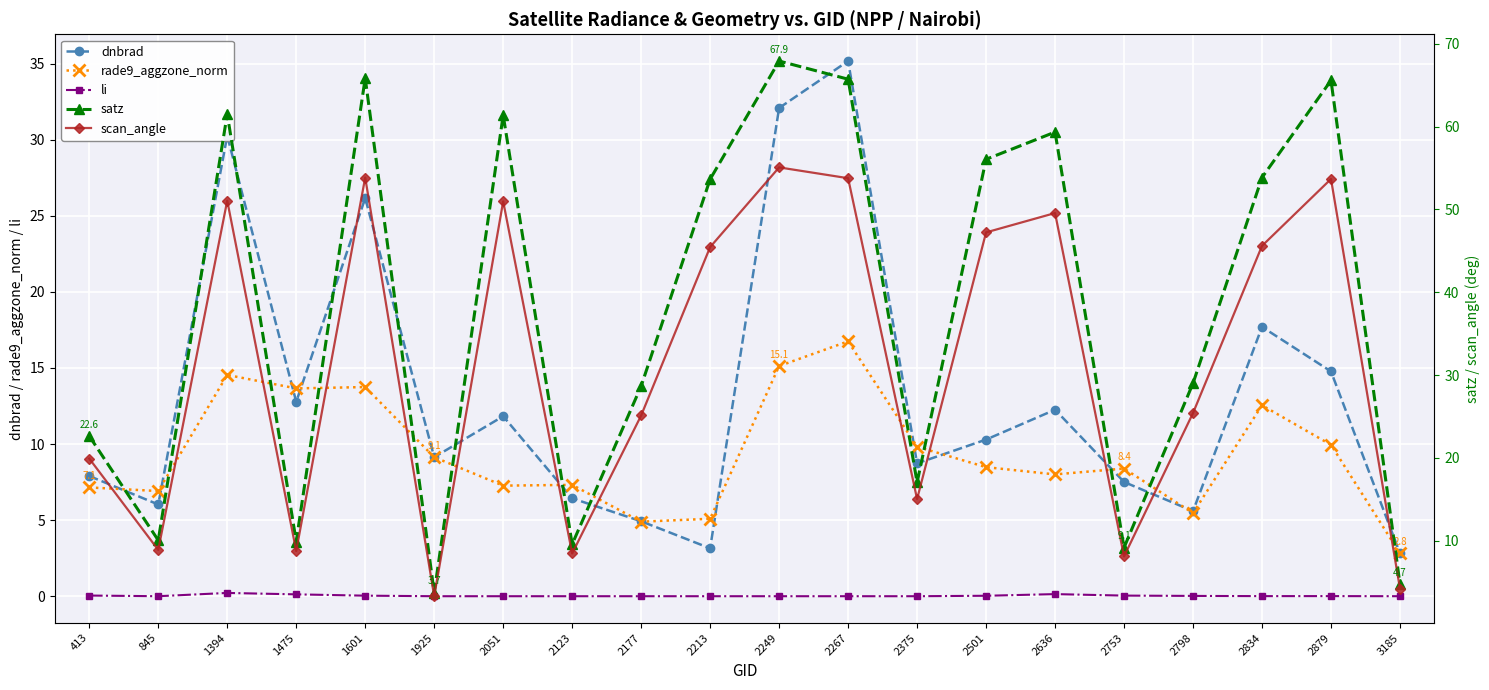

Where is the first local minimum for satz?

845